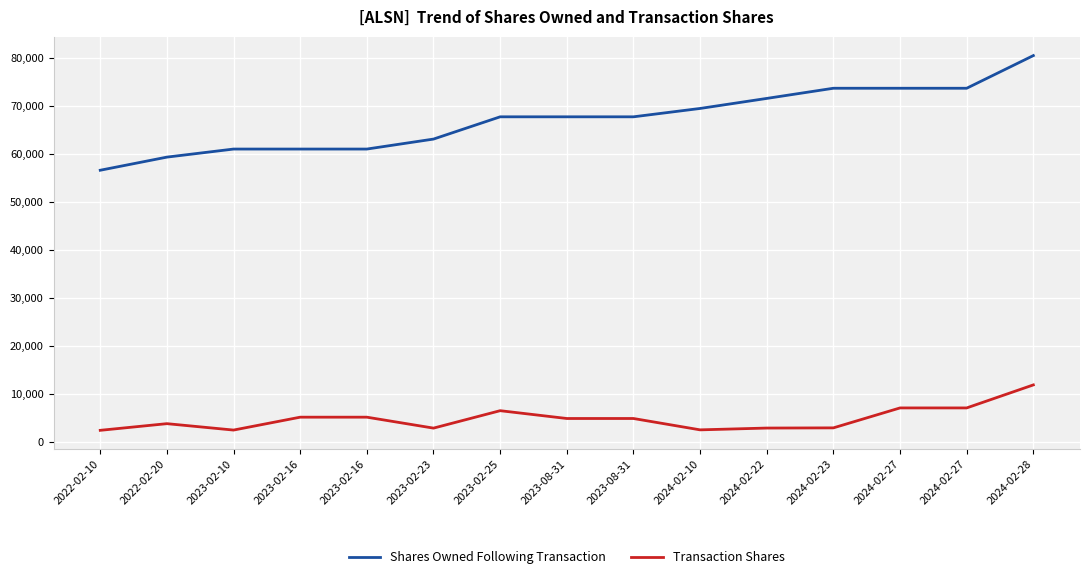

What are all the series names shown in the legend?

Shares Owned Following Transaction, Transaction Shares